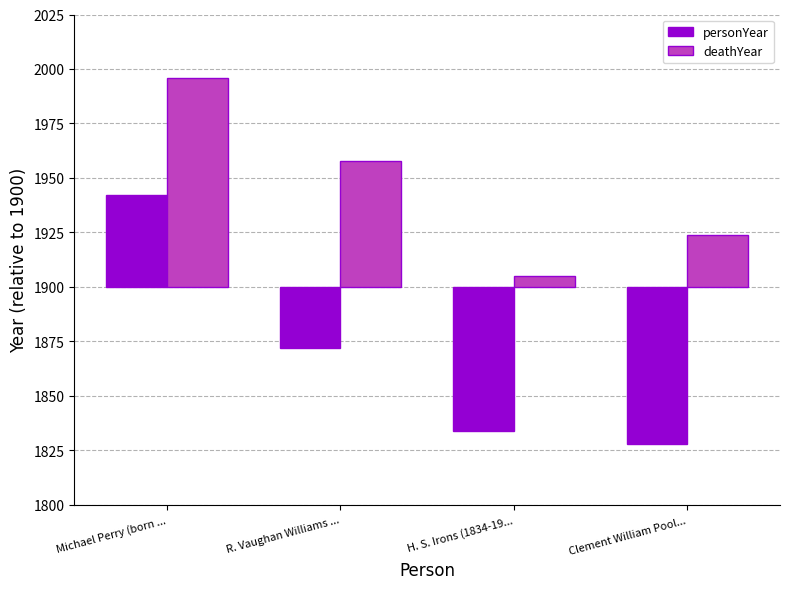

At which category is the sum across all series the highest?

Michael Perry (born ...